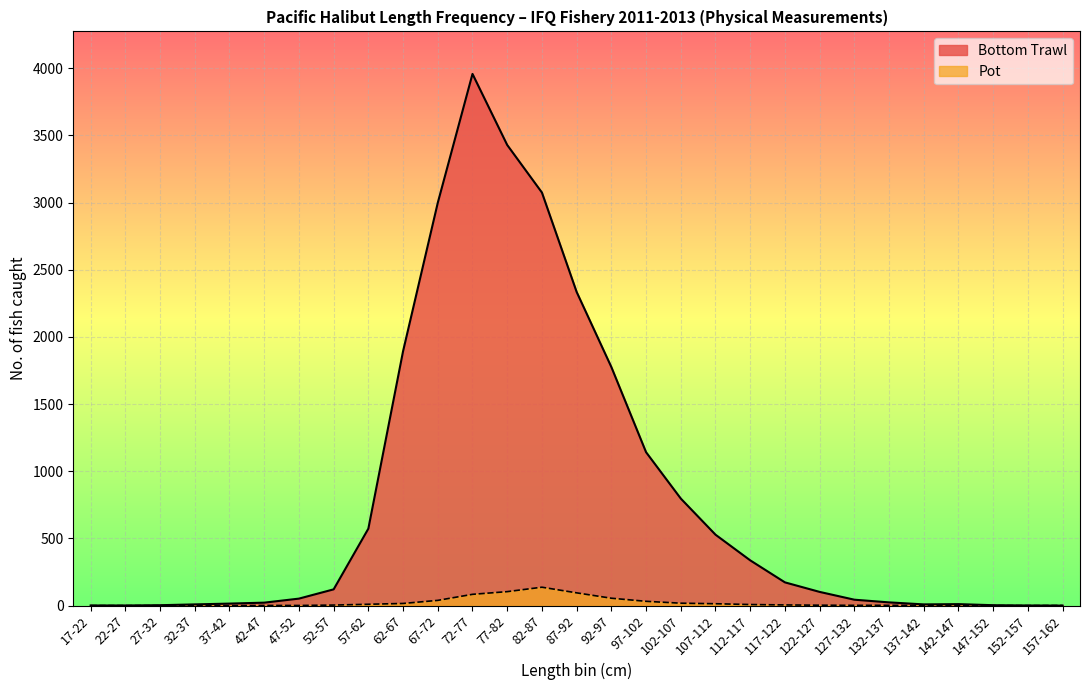

In Bottom Trawl, how many points are higher than both neighbors (excluding endpoints)?

2